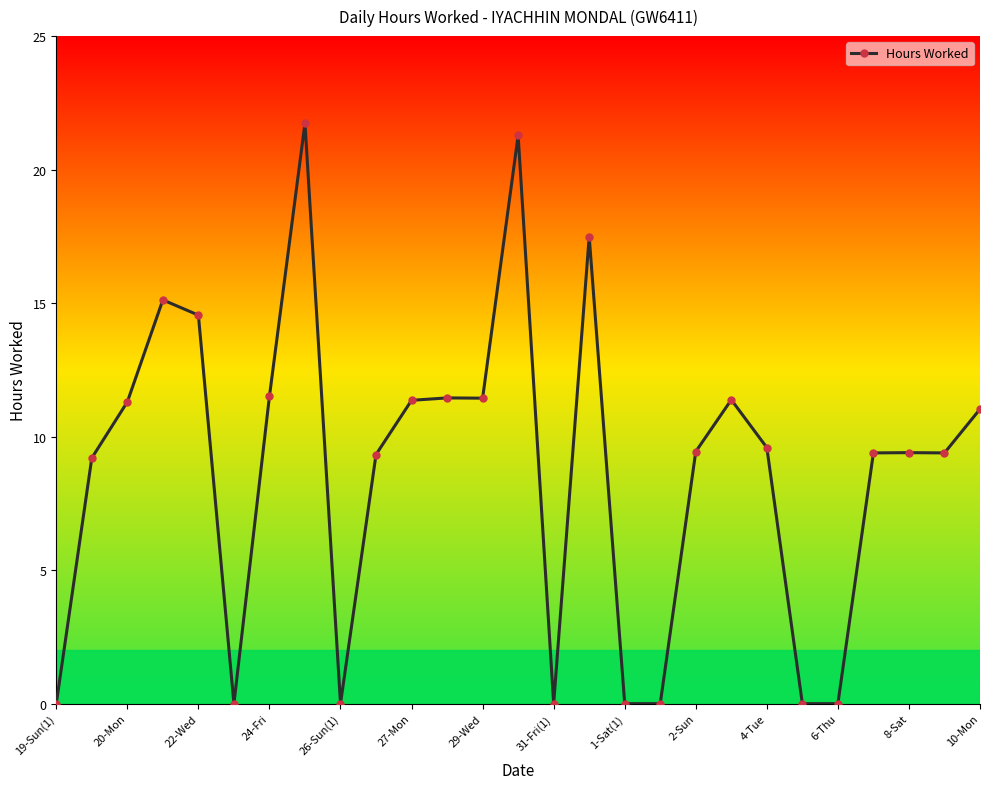

True or false: there are more than 2 points higher than both neighbors.

True